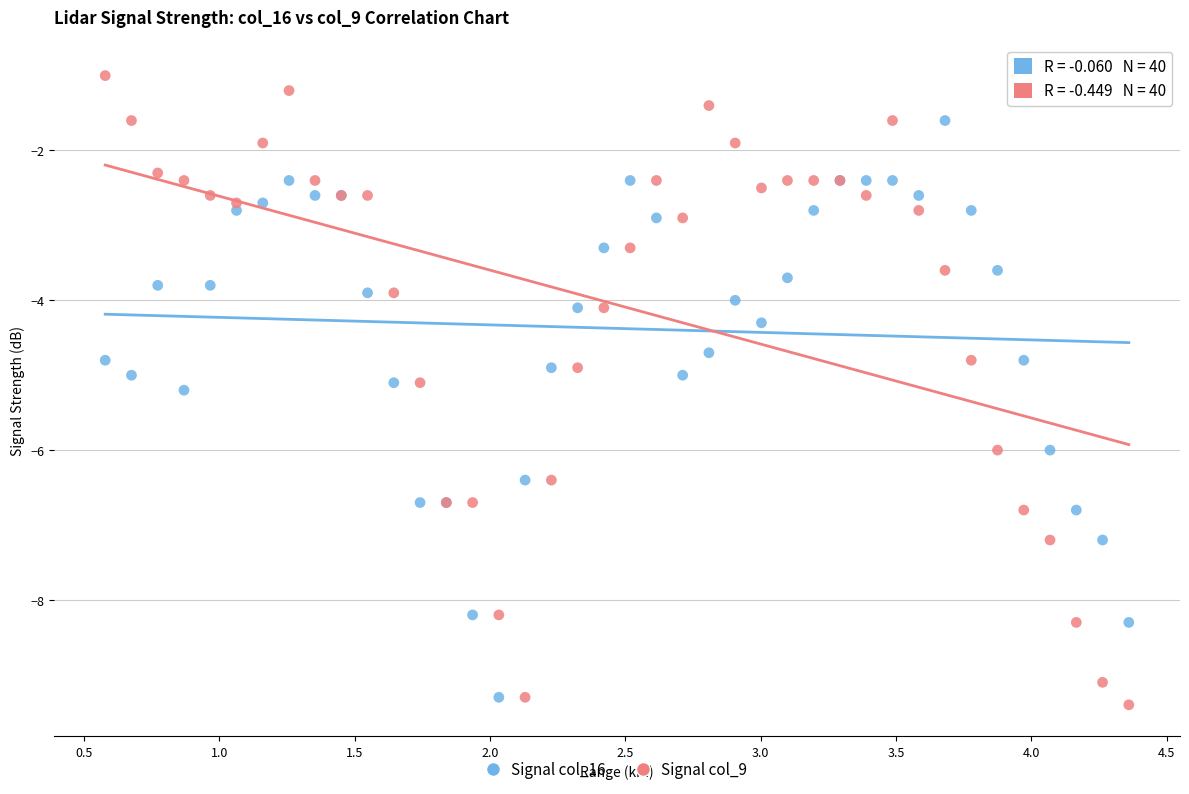

Which series reaches the maximum Y coordinate?

Signal col_9